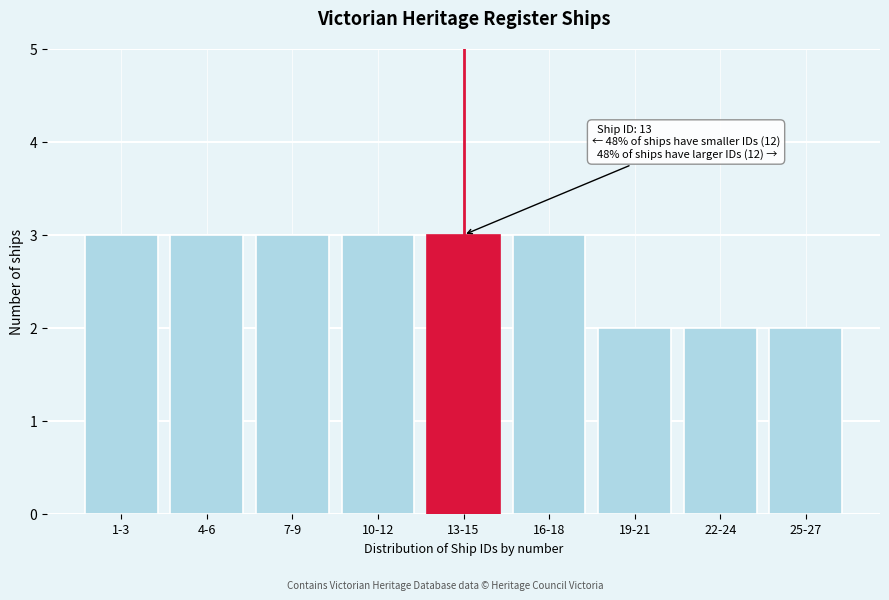

Reading left to right, list all the values displayed in this chart.

3	3	3	3	3	3	2	2	2